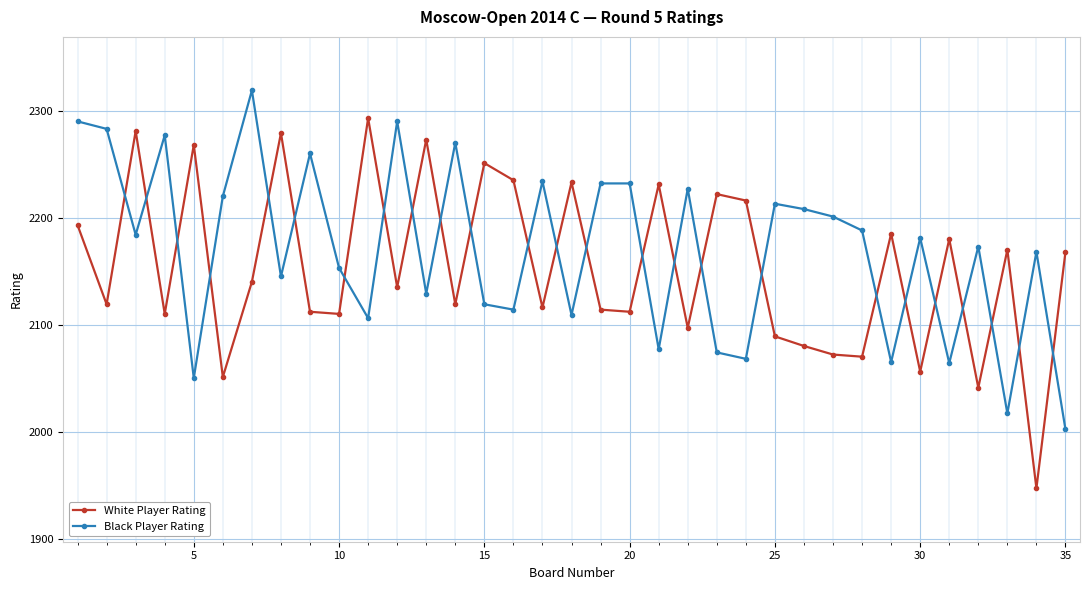

What is the average value of the Black Player Rating series?

2170